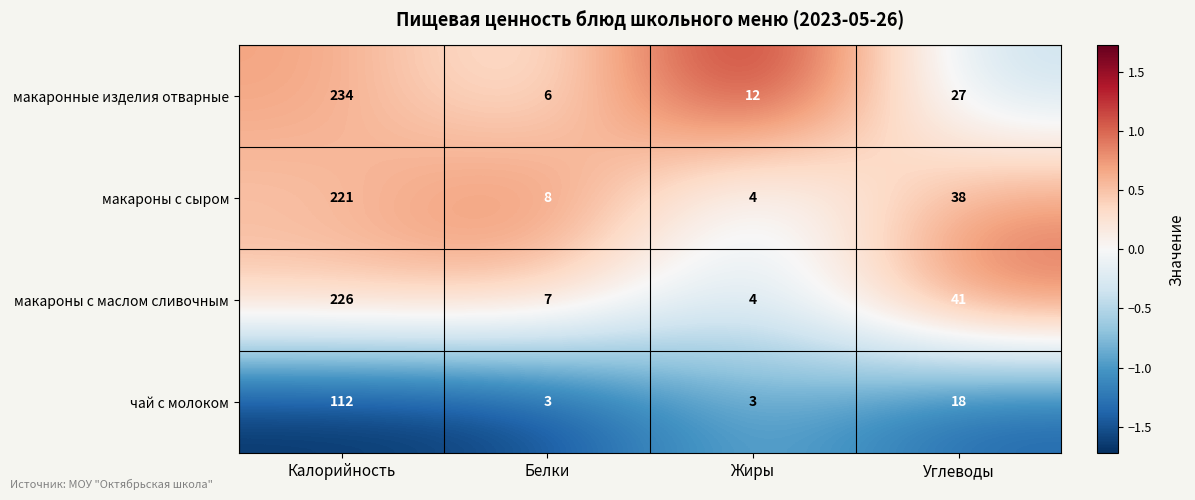

The value of чай с молоком at Белки is 3. True or false?

True